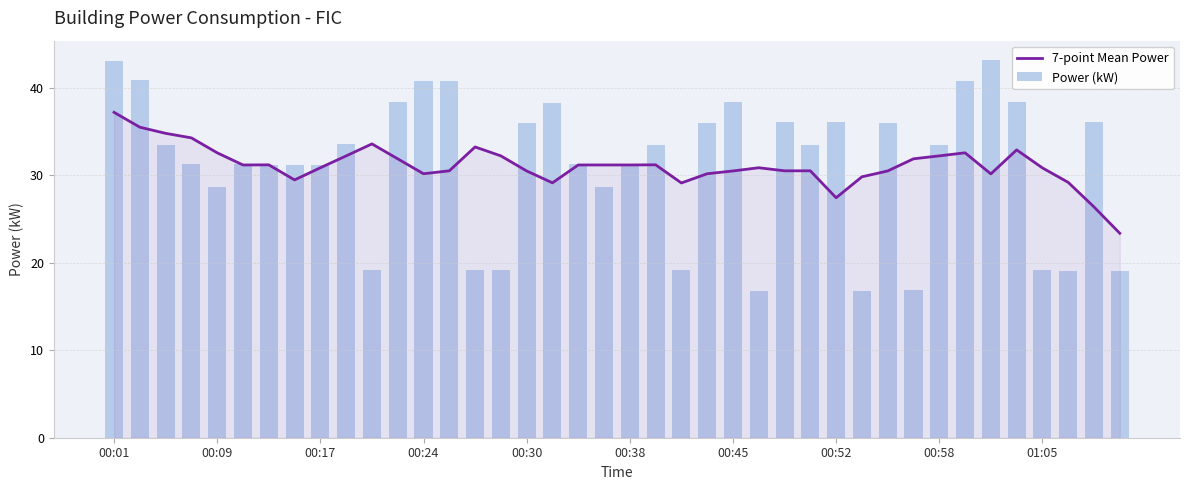

What is the smallest value displayed?

16.8